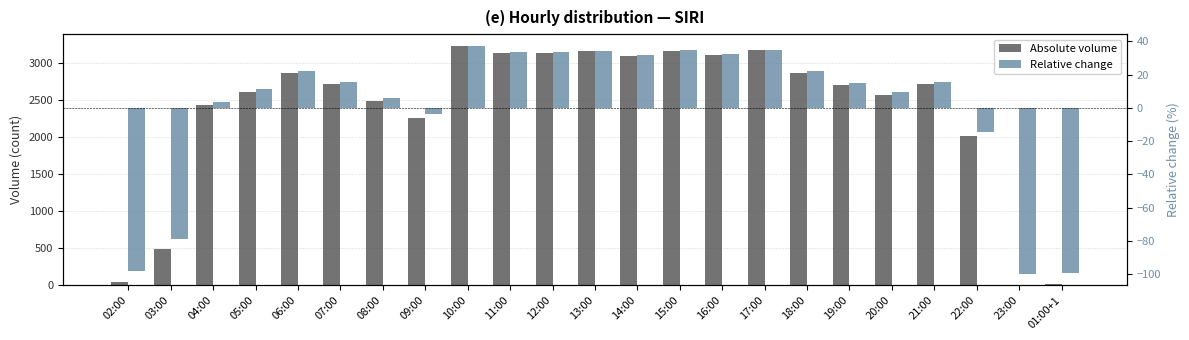

What is the value of the Relative change bar at the 2nd from the left?

-79.0